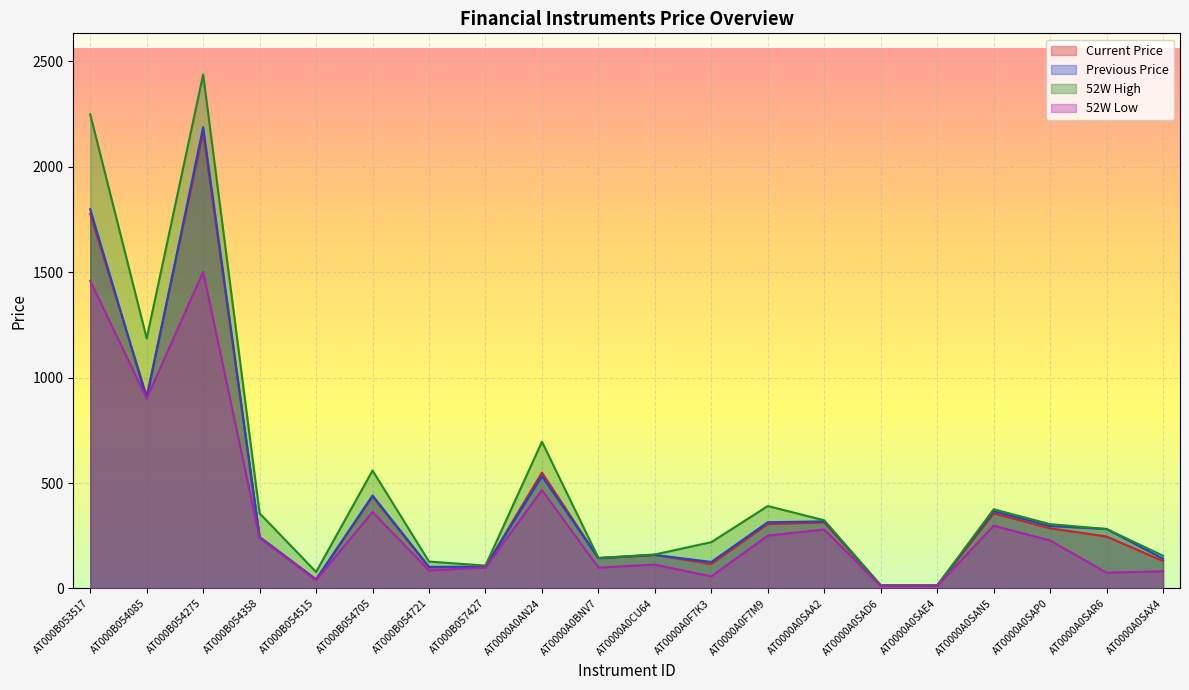

Rank the categories by 52W High value from highest to lowest.

AT000B054275, AT000B053517, AT000B054085, AT0000A0AN24, AT000B054705, AT0000A0F7M9, AT0000A0SAN5, AT000B054358, AT0000A0SAA2, AT0000A0SAP0, AT0000A0SAR6, AT0000A0F7K3, AT0000A0CU64, AT0000A0SAX4, AT0000A0BNV7, AT000B054721, AT000B057427, AT000B054515, AT0000A0SAD6, AT0000A0SAE4